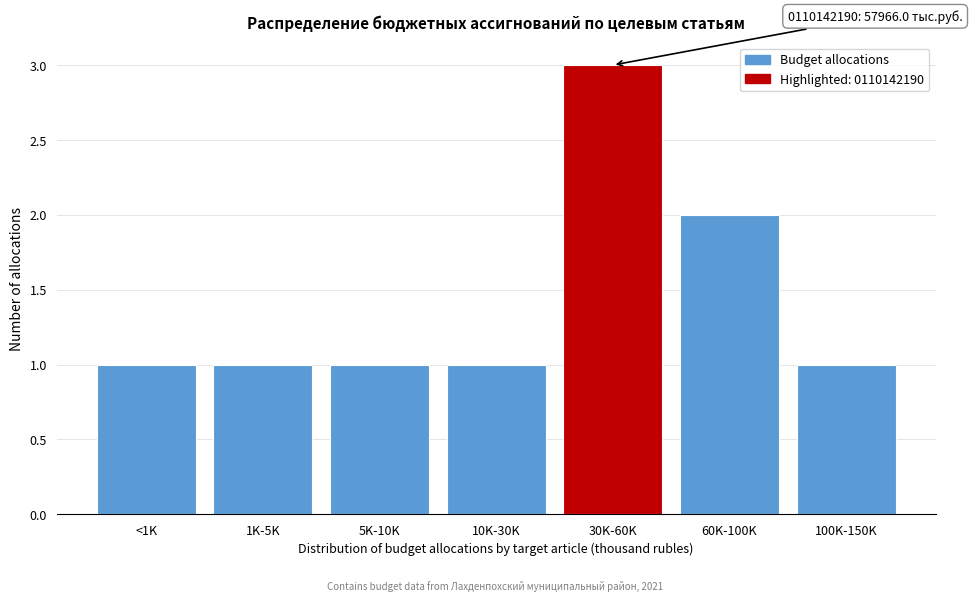

Reading right to left, what are all the values shown in this chart?

100K-150K=1	60K-100K=2	30K-60K=3	10K-30K=1	5K-10K=1	1K-5K=1	<1K=1